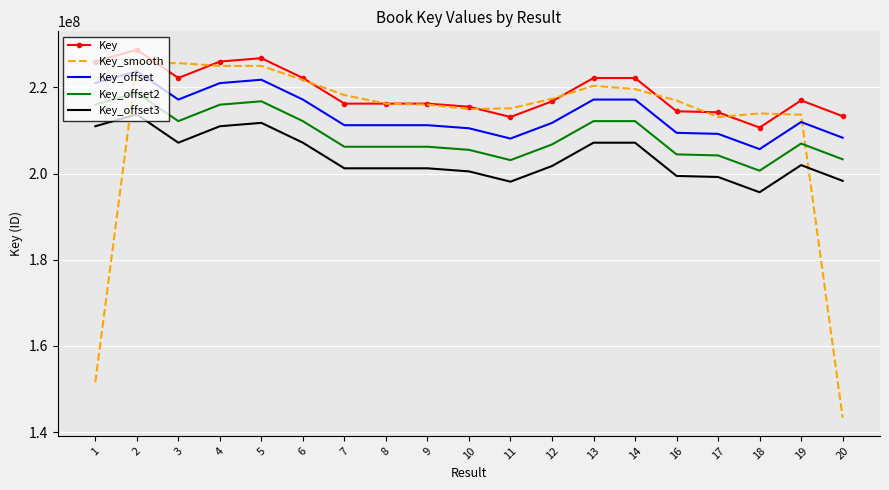

True or false: Key_offset and Key intersect in this chart.

False